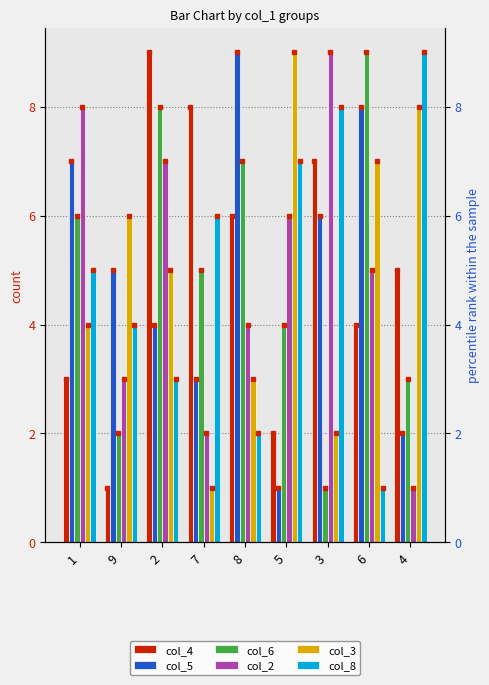

What is the label of the 6th bar from the right?

7